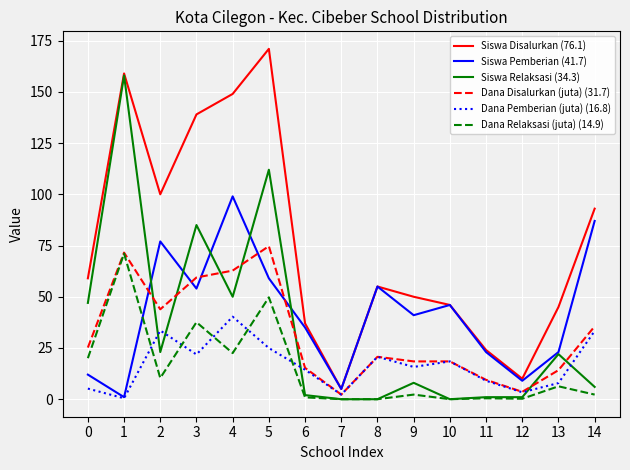

True or false: Dana Disalurkan (juta) (31.7) has a value of 18.4 at 10.

True